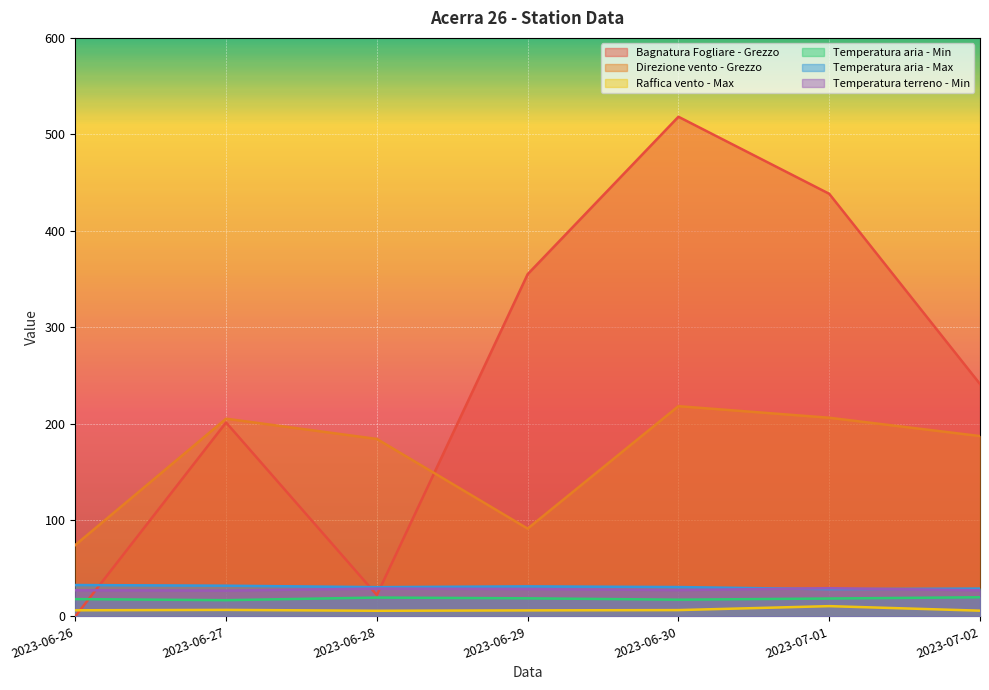

What position from the right is 2023-06-29?

4